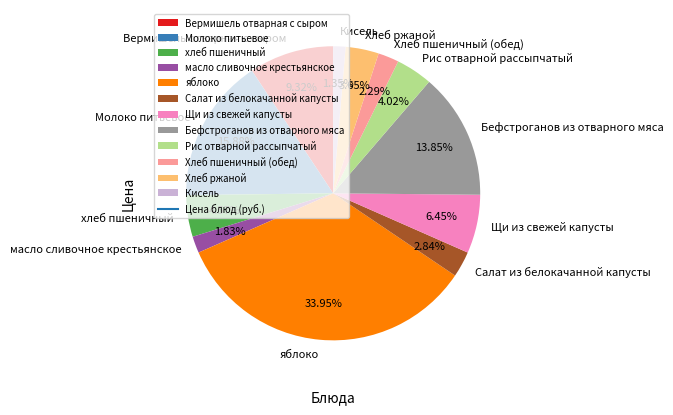

Is there a majority slice in this chart?

No